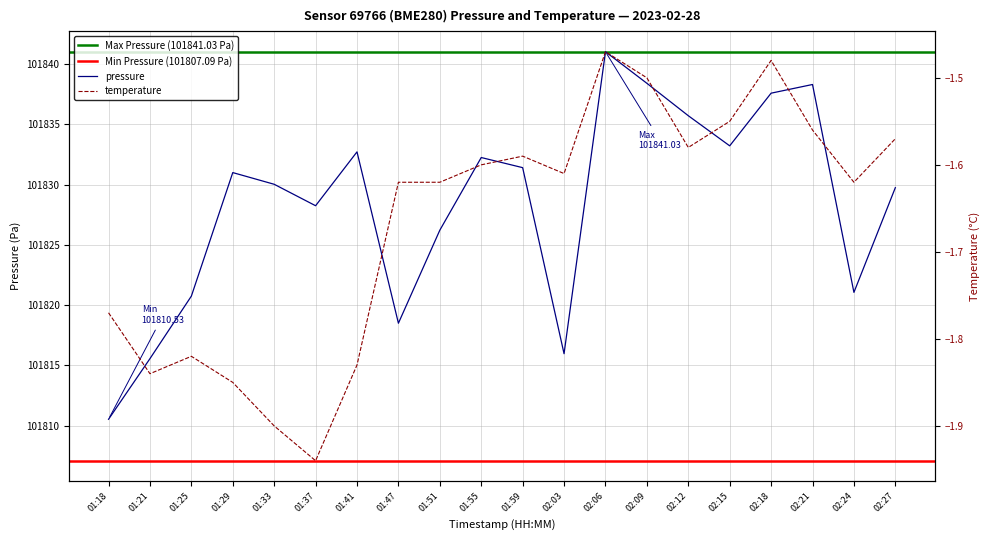

What is the maximum value for temperature?

-1.5